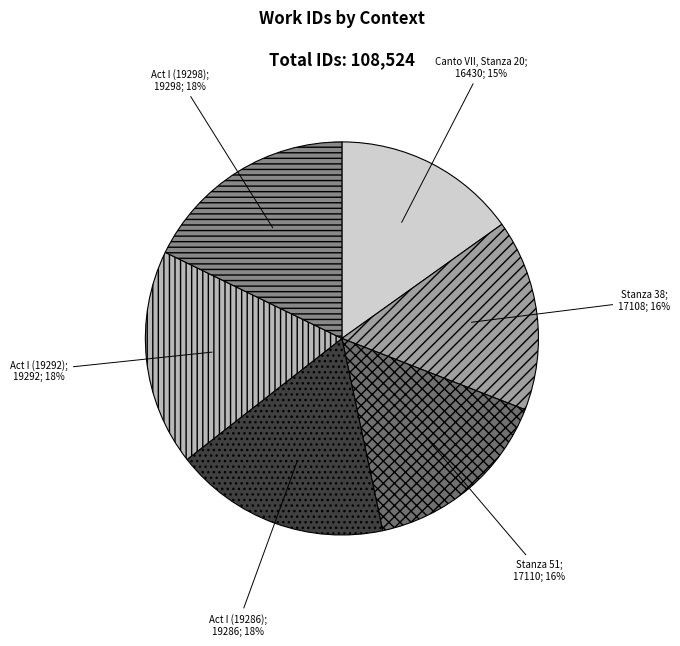

To the nearest percent, what is the average slice percentage?

17%